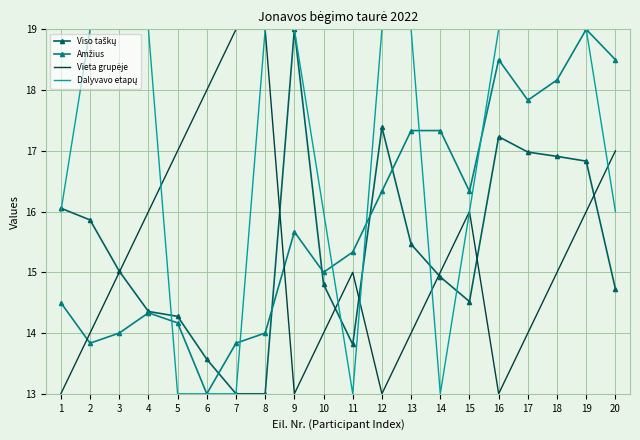

At which category is the sum across all series the highest?

19